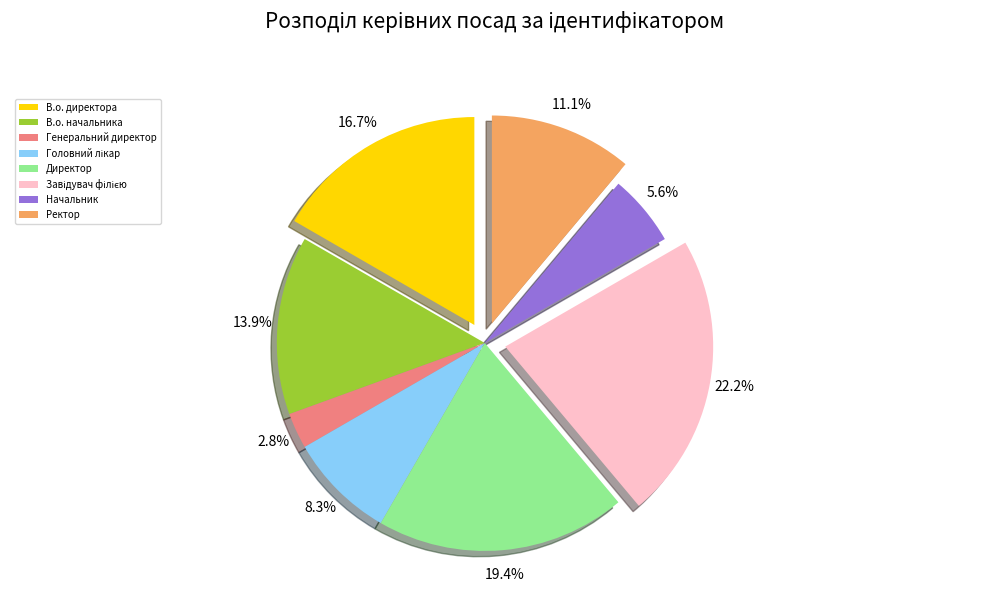

The В.о. директора slice represents 17% of the pie. True or false?

True